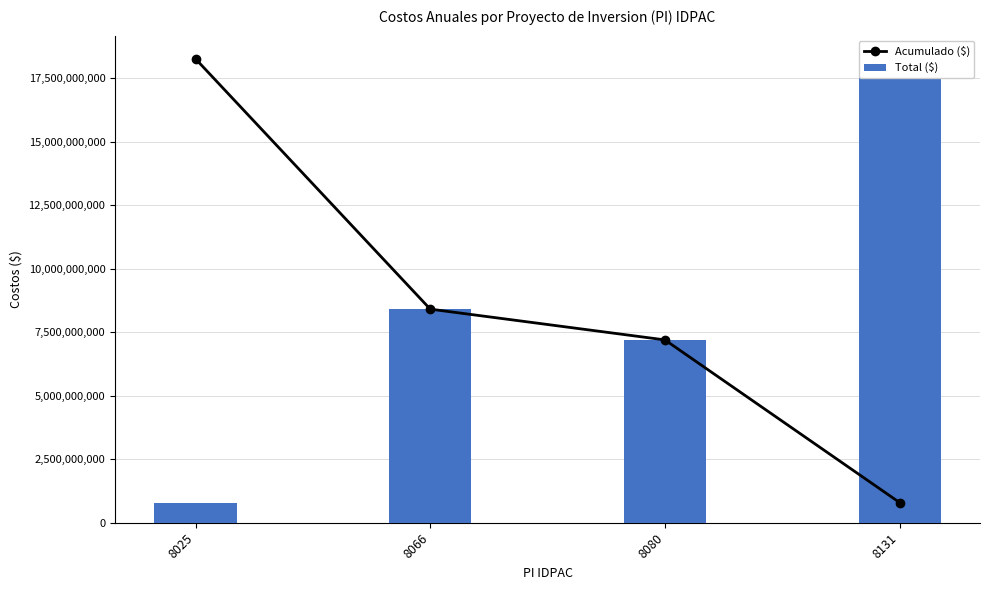

What is the difference between the second highest and second lowest values in the Total ($) series?

1211623547.5